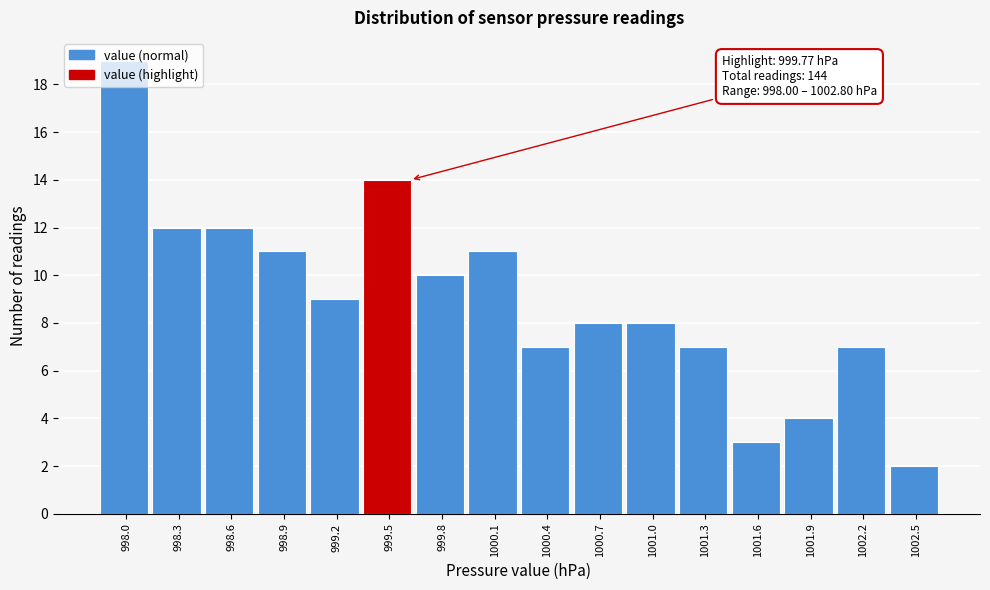

What is the change in value from 1000.4 to 1001.9?

-3